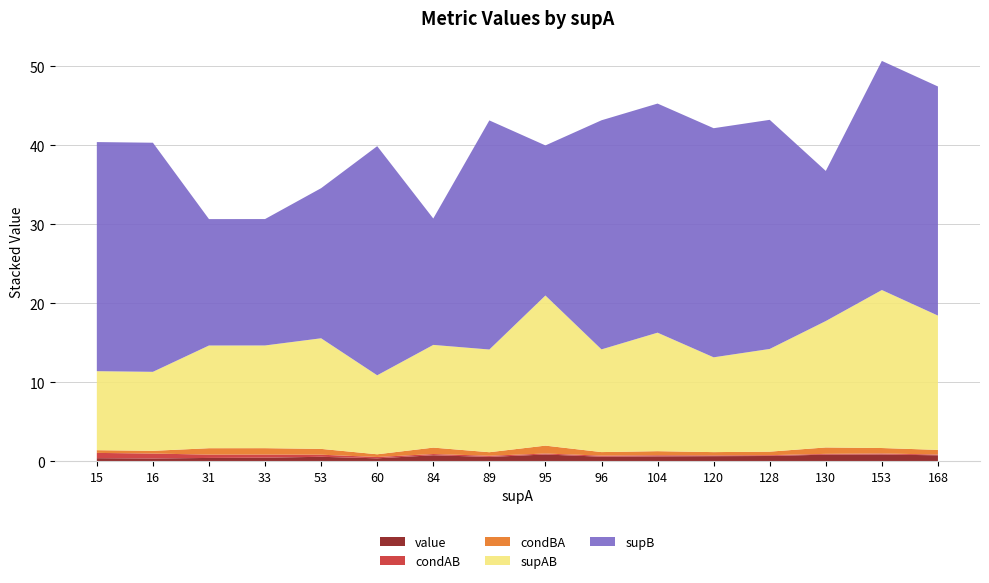

Reading right to left, what are all the values shown in this chart?

value: 0.8	0.9	0.9	0.7	0.7	0.6	0.6	0.9	0.6	0.8	0.4	0.6	0.5	0.4	0.4	0.4
condAB: 0.1	0.1	0.1	0.1	0.1	0.1	0.1	0.1	0.1	0.2	0.2	0.3	0.4	0.4	0.6	0.7
condBA: 0.6	0.7	0.8	0.4	0.4	0.5	0.4	1.0	0.4	0.8	0.3	0.7	0.8	0.8	0.3	0.3
supAB: 17.0	20.0	16.0	13.0	12.0	15.0	13.0	19.0	13.0	13.0	10.0	14.0	13.0	13.0	10.0	10.0
supB: 29.0	29.0	19.0	29.0	29.0	29.0	29.0	19.0	29.0	16.0	29.0	19.0	16.0	16.0	29.0	29.0